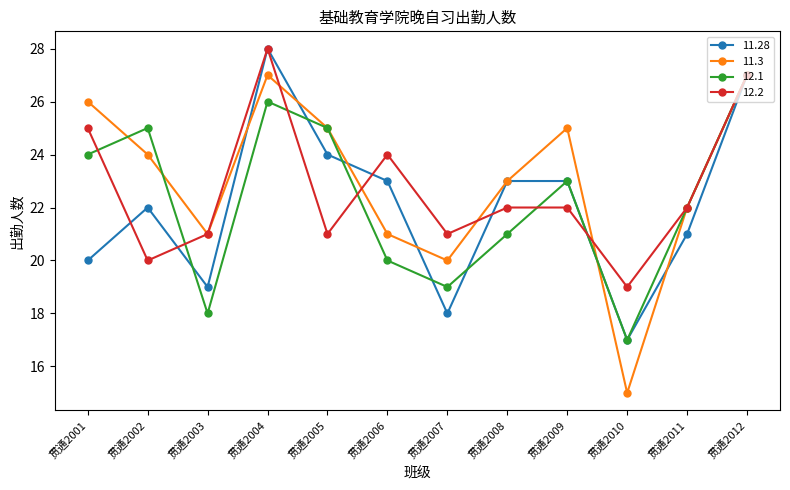

Between which two adjacent categories do 11.3 and 11.28 first intersect?

贯通2003 and 贯通2004